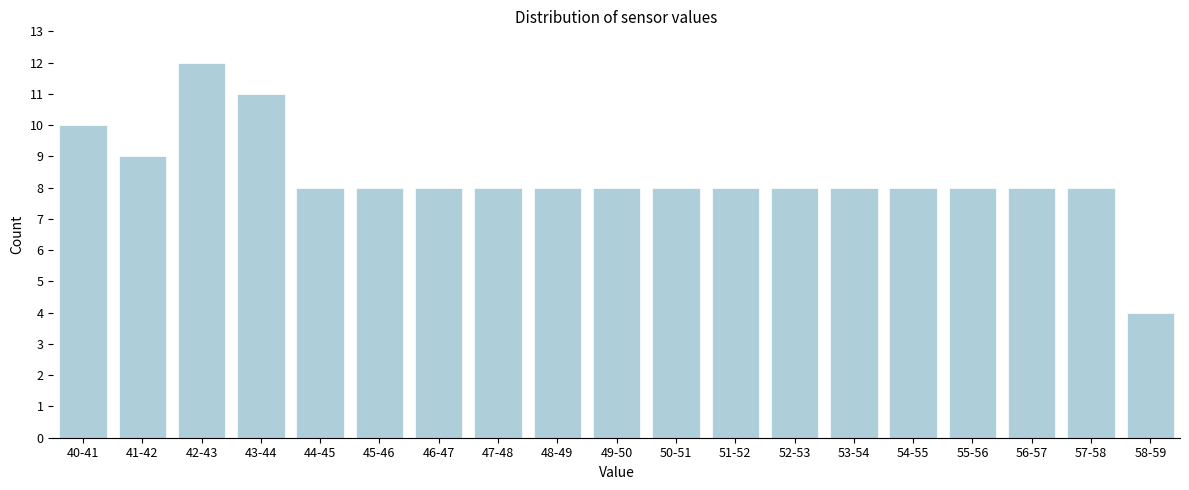

Reading right to left, transcribe all the data shown in this chart.

4	8	8	8	8	8	8	8	8	8	8	8	8	8	8	11	12	9	10